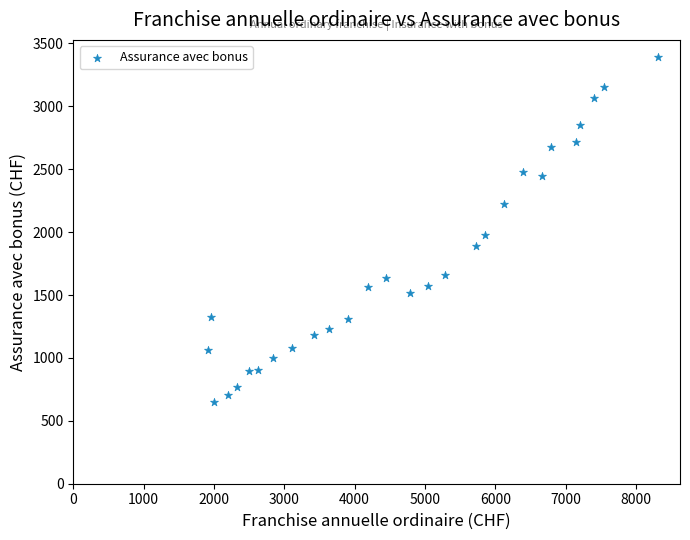

What is the range of X values (max minus min)?

6384.2